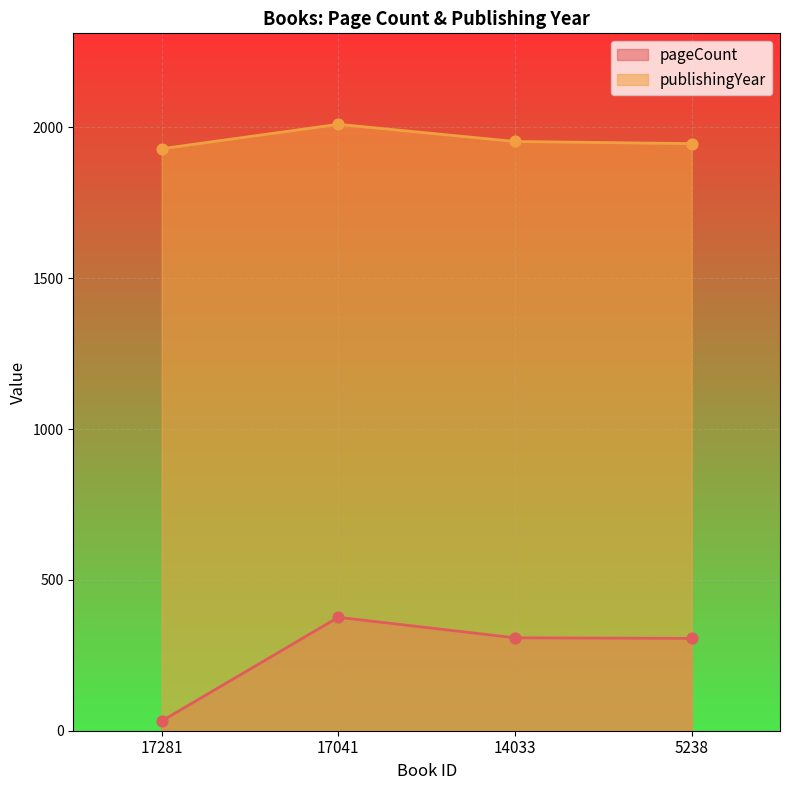

Which series contains the highest Y value?

publishingYear